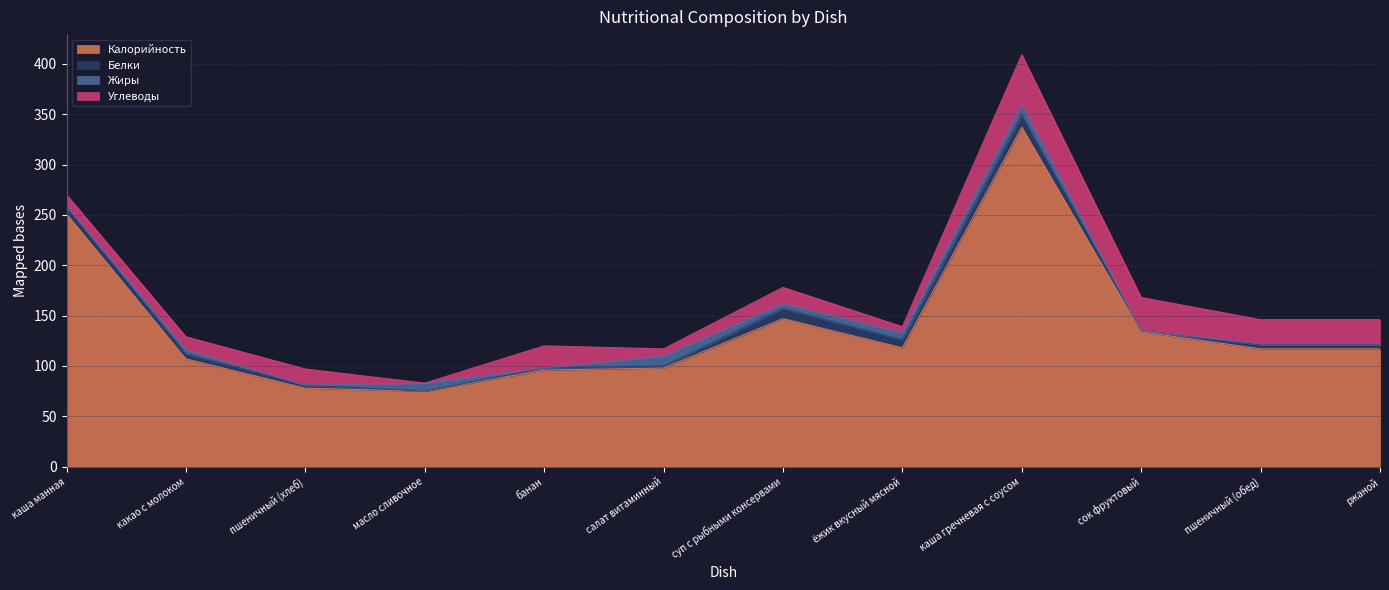

List the labels in order of Белки value, largest first.

каша гречневая с соусом, суп с рыбными консервами, ёжик вкусный мясной, каша манная, какао с молоком, пшеничный (обед), ржаной, пшеничный (хлеб), банан, салат витаминный, сок фруктовый, масло сливочное